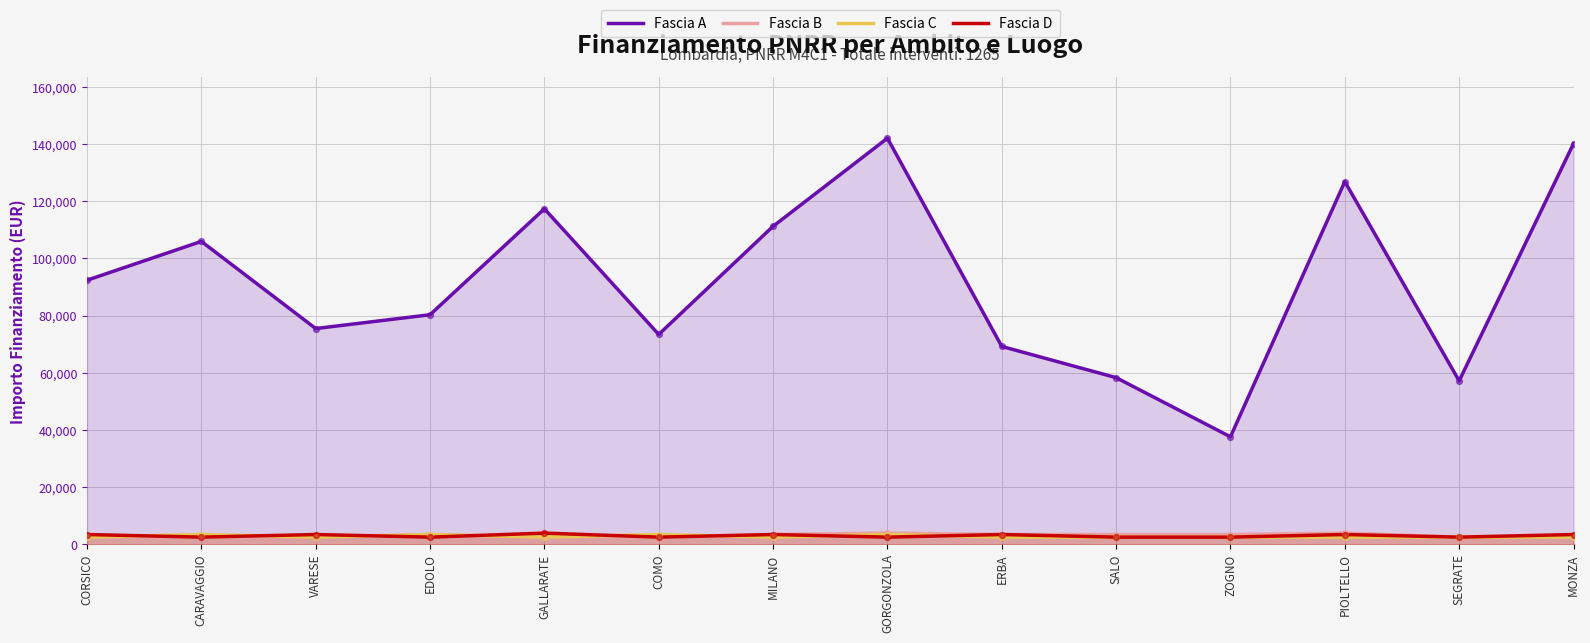

At how many categories does at least one series exceed 91532?

7